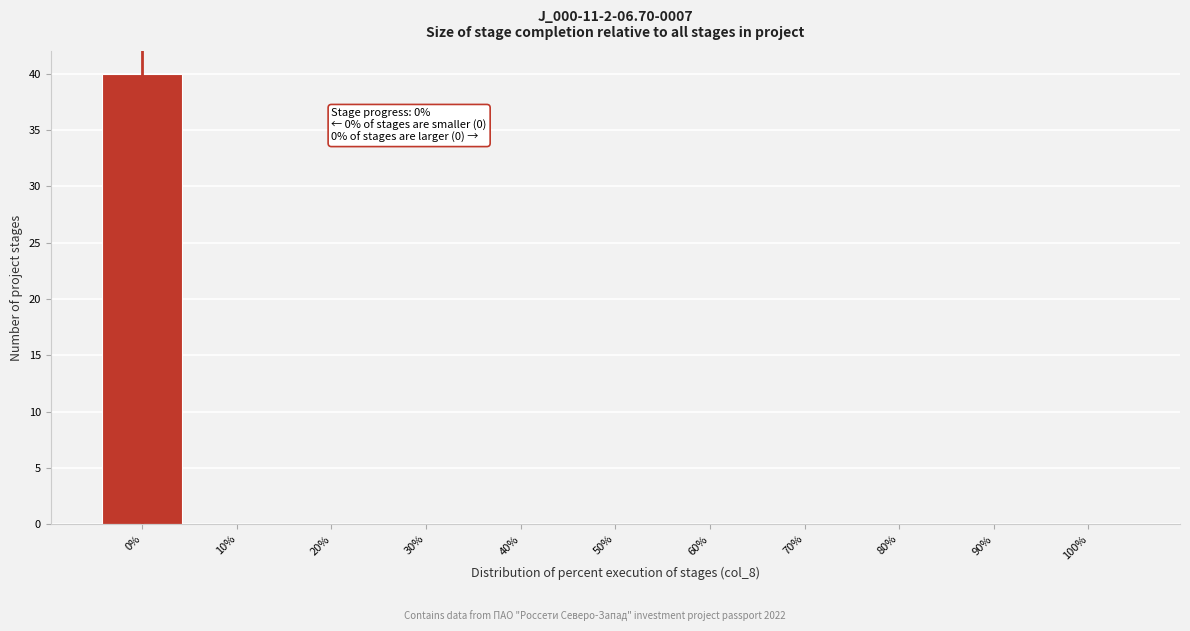

Which range on the x-axis has the tallest bar?

-5 to 5